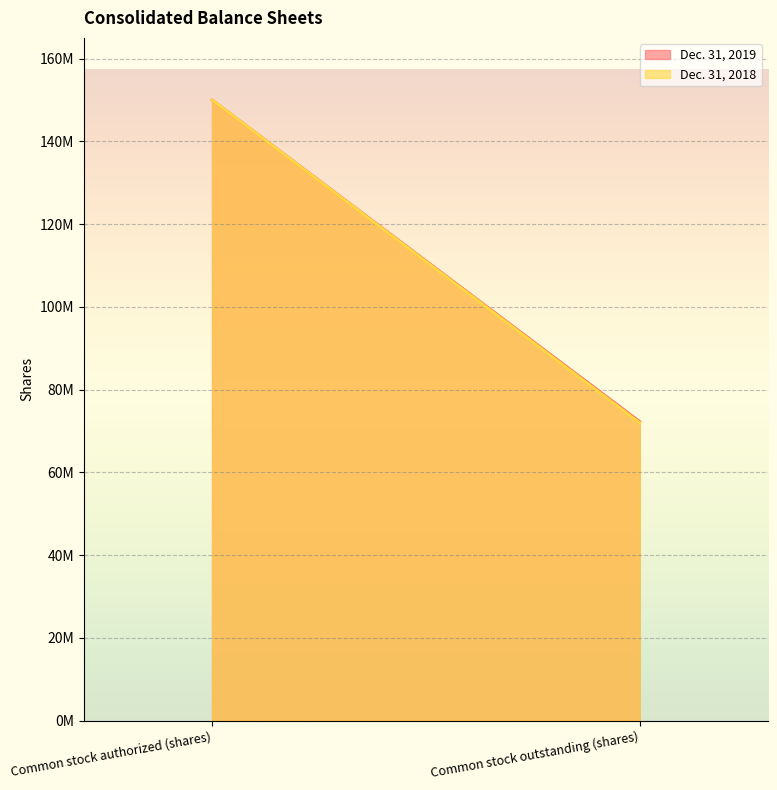

At which label does Dec. 31, 2018 reach its minimum?

Common stock outstanding (shares)